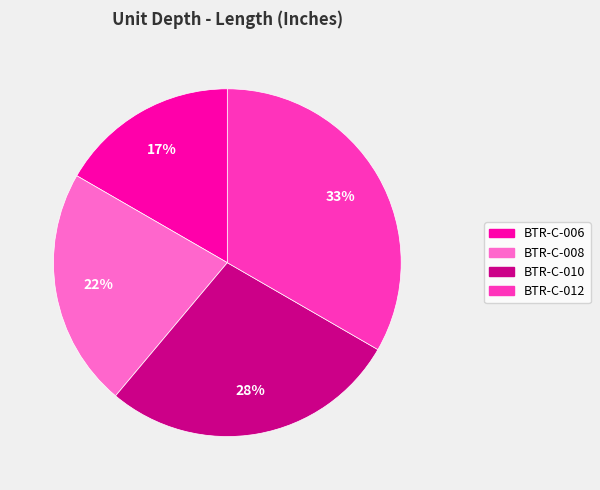

To the nearest percent, what is the combined percentage of BTR-C-012 and BTR-C-006?

50%